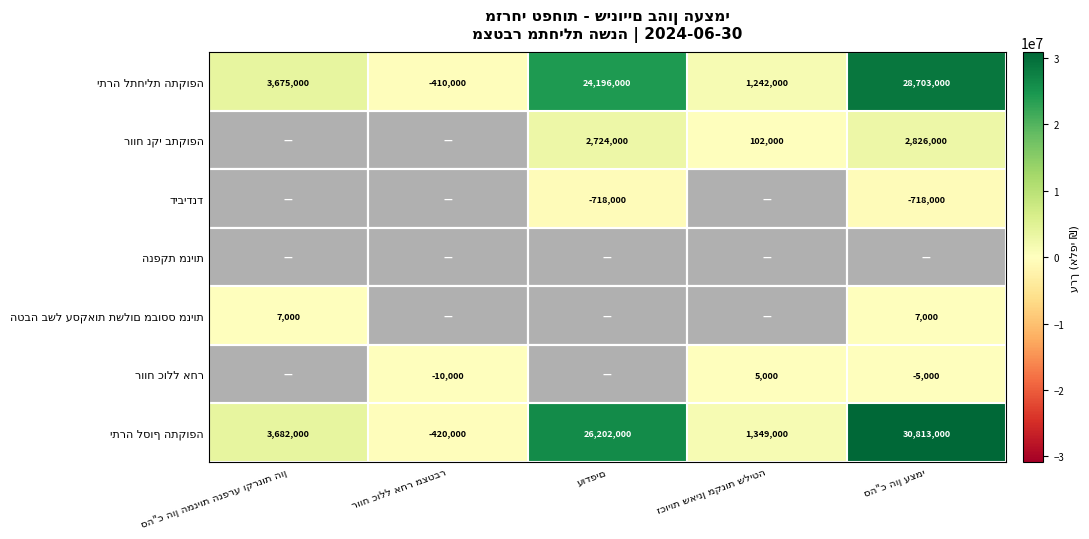

What is the spread (max minus min) of values at סה"כ הון עצמי?

31531000